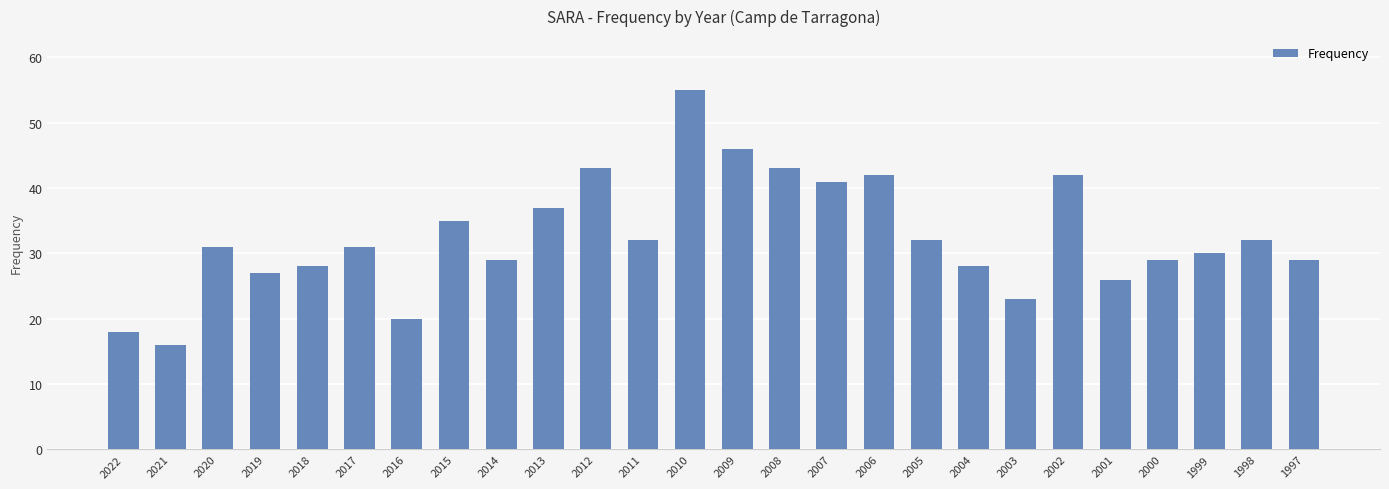

What is the sum of the values at 2006 and 2007?

83